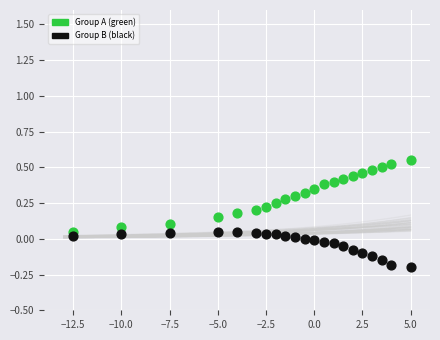

Which series contains the lowest Y value?

Group B (black)